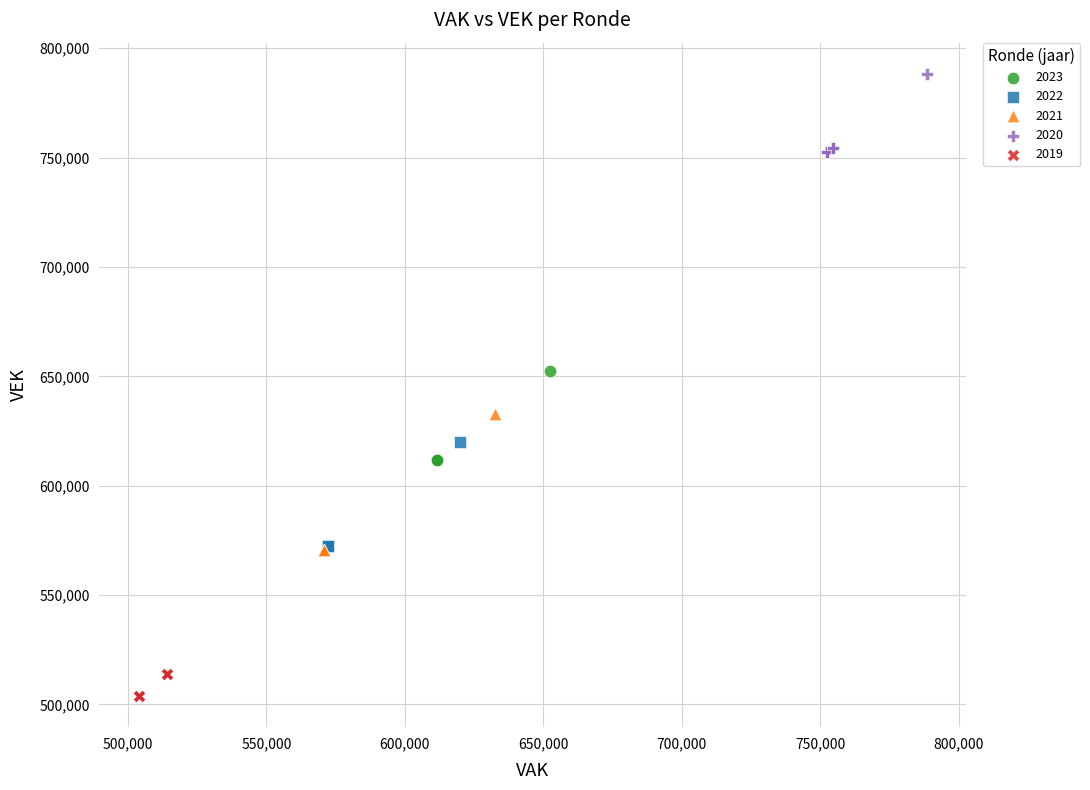

Which series contains the highest Y value?

2020